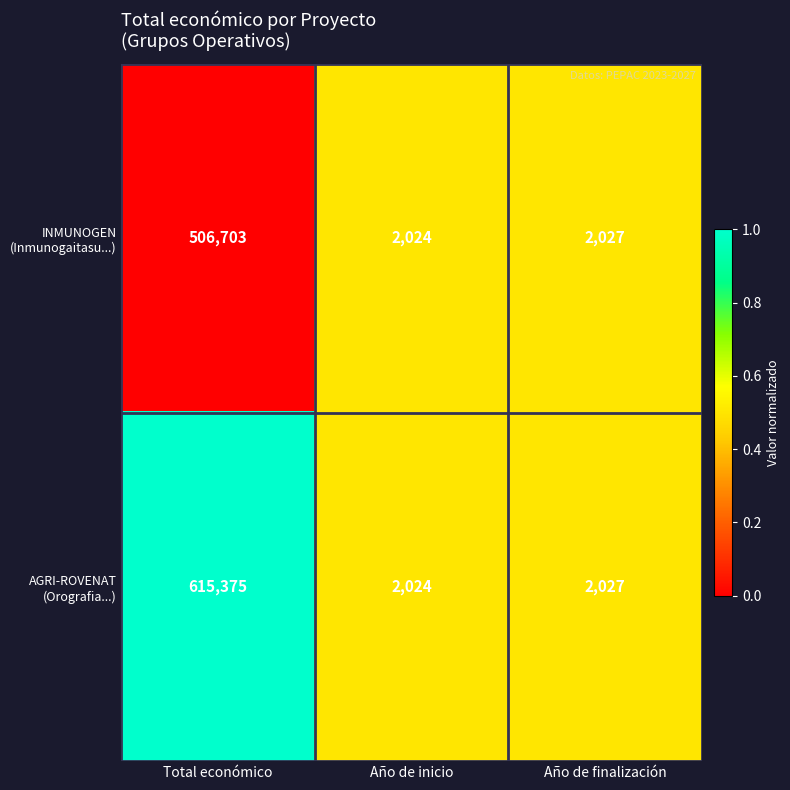

At which category does the chart reach its minimum across all series?

Año de inicio